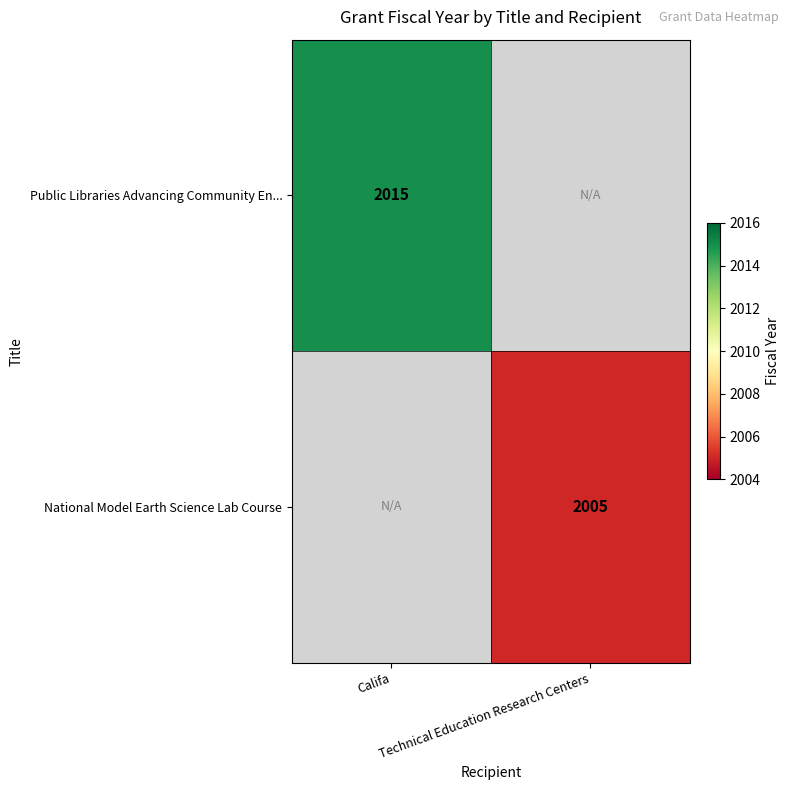

What is the greatest value displayed?

2015.0